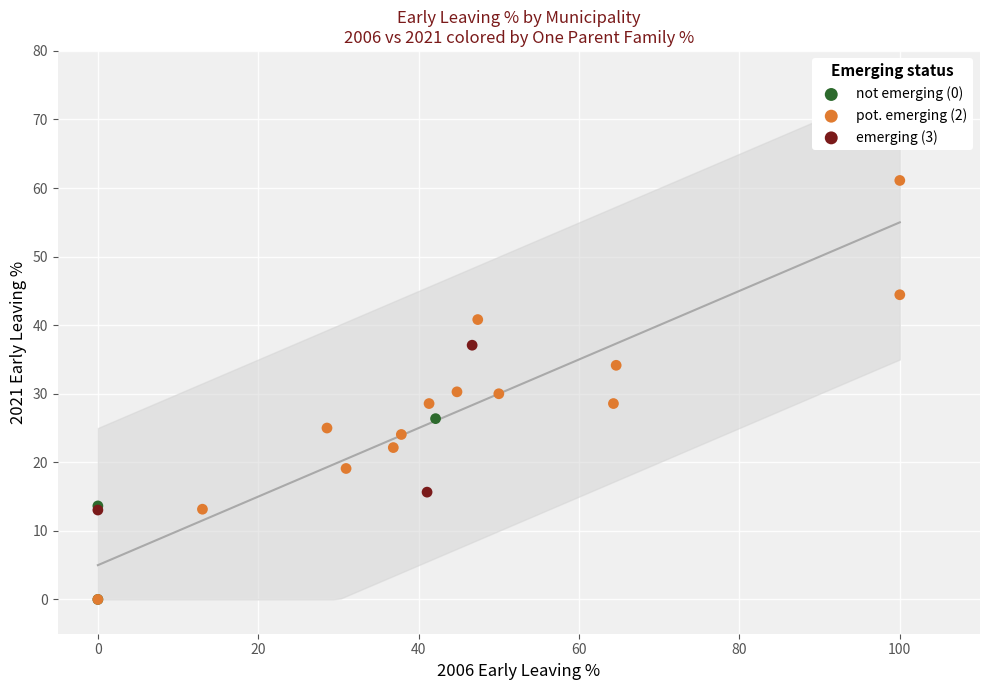

Which series reaches the maximum Y coordinate?

pot. emerging (2)